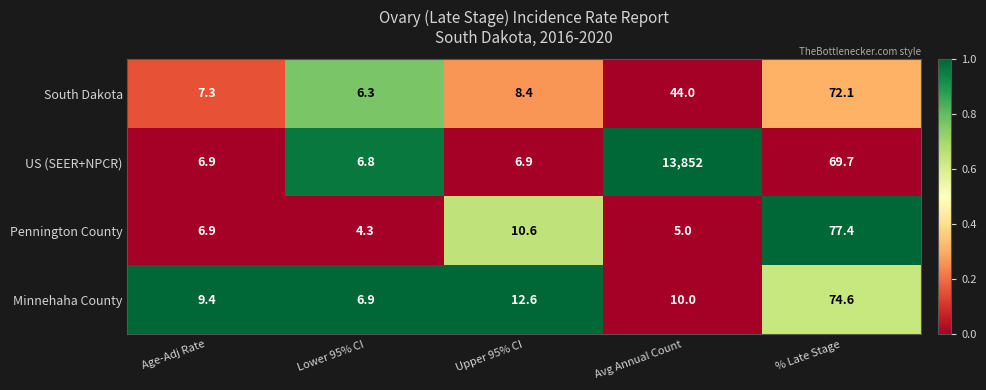

What is the average value of the Pennington County series?

20.8